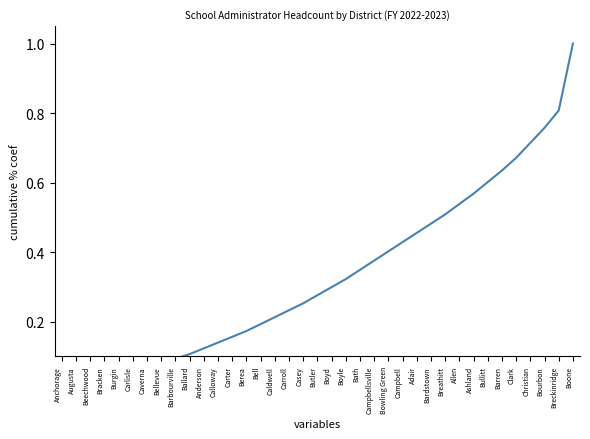

What is the change in value from Berea to Bath?

+0.2